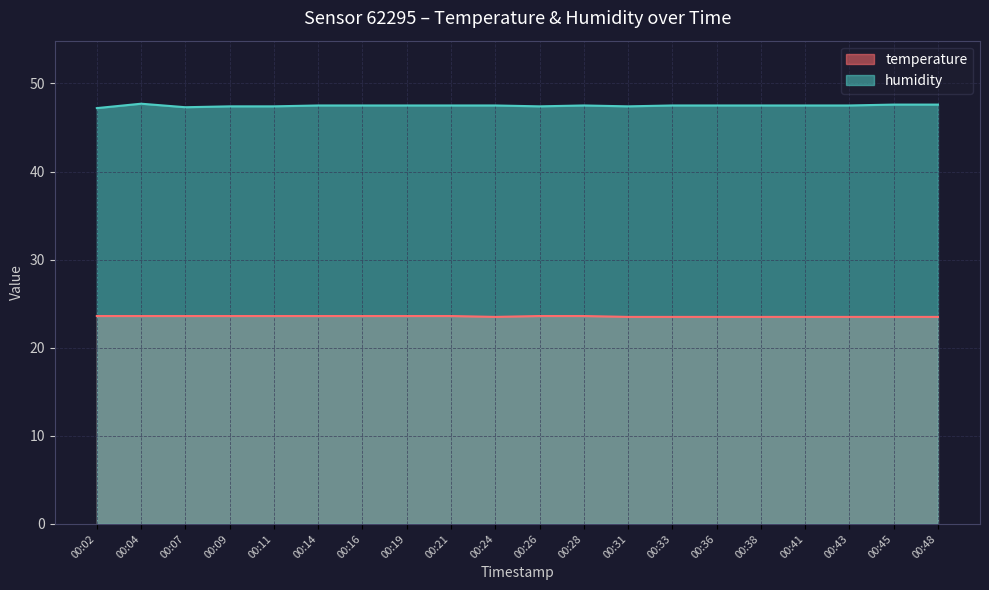

Which category has the highest value across all series?

00:04